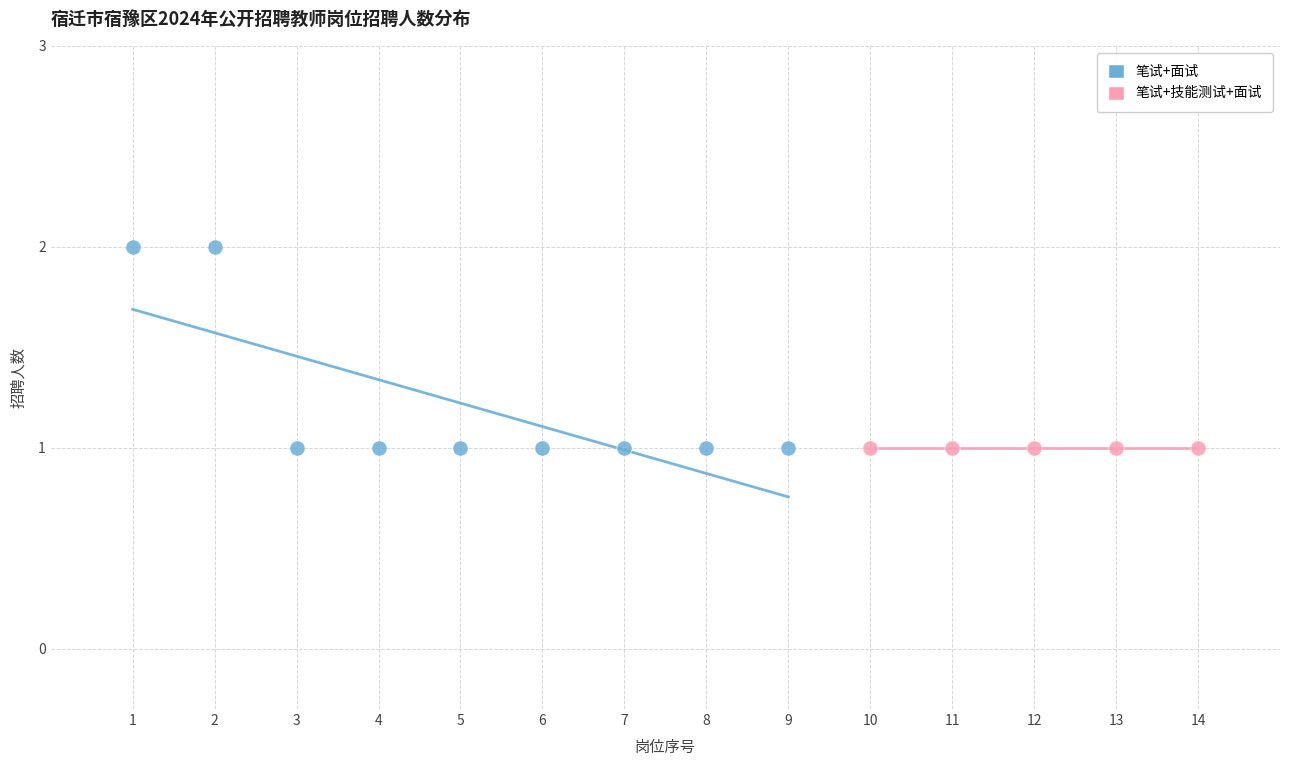

Which series reaches the maximum Y coordinate?

笔试+面试